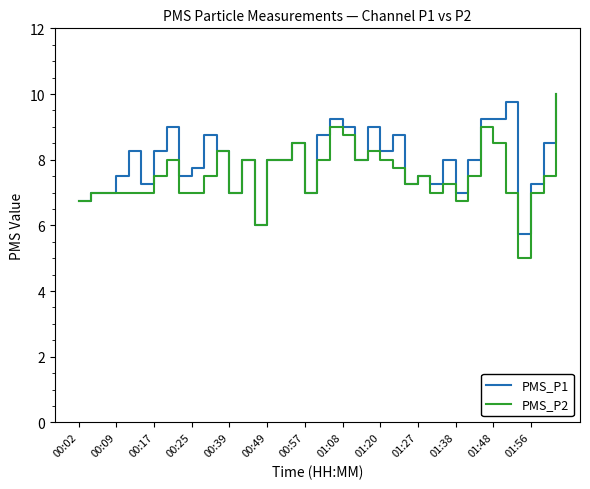

How many lines are shown in the chart?

2